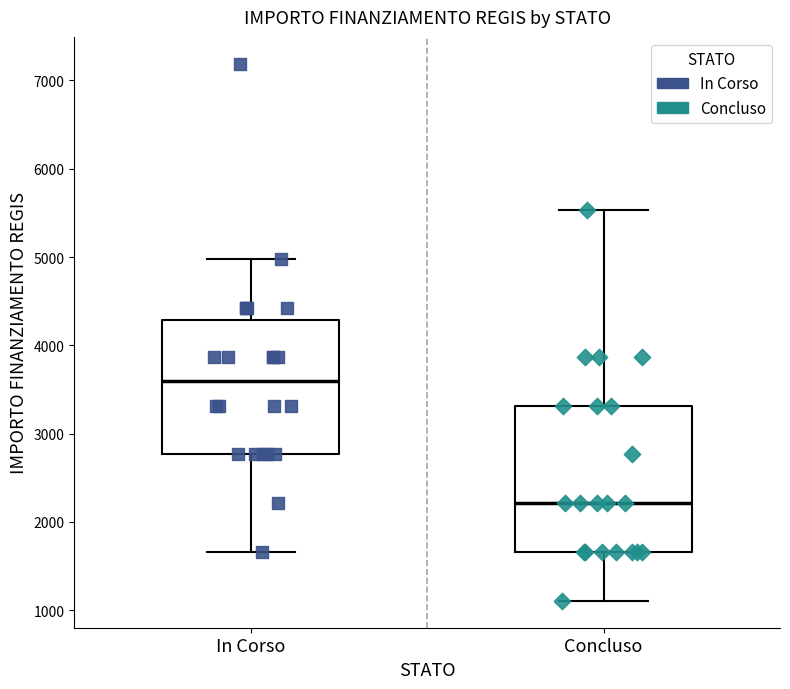

Which box's median line is the highest?

In Corso